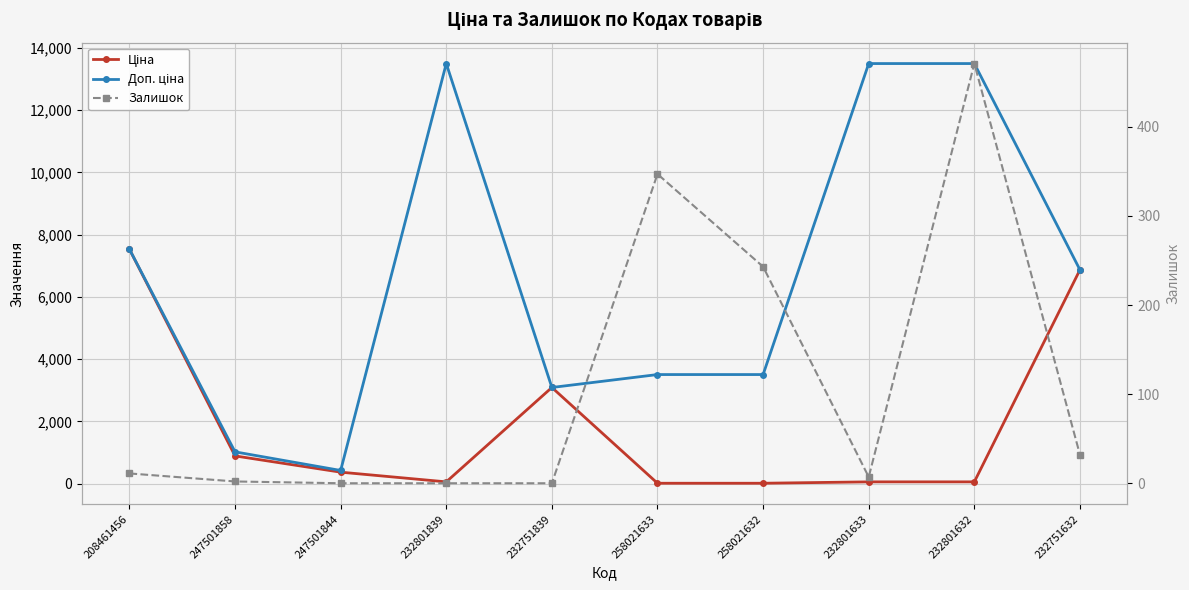

How many interior local valleys does the Залишок series have?

1